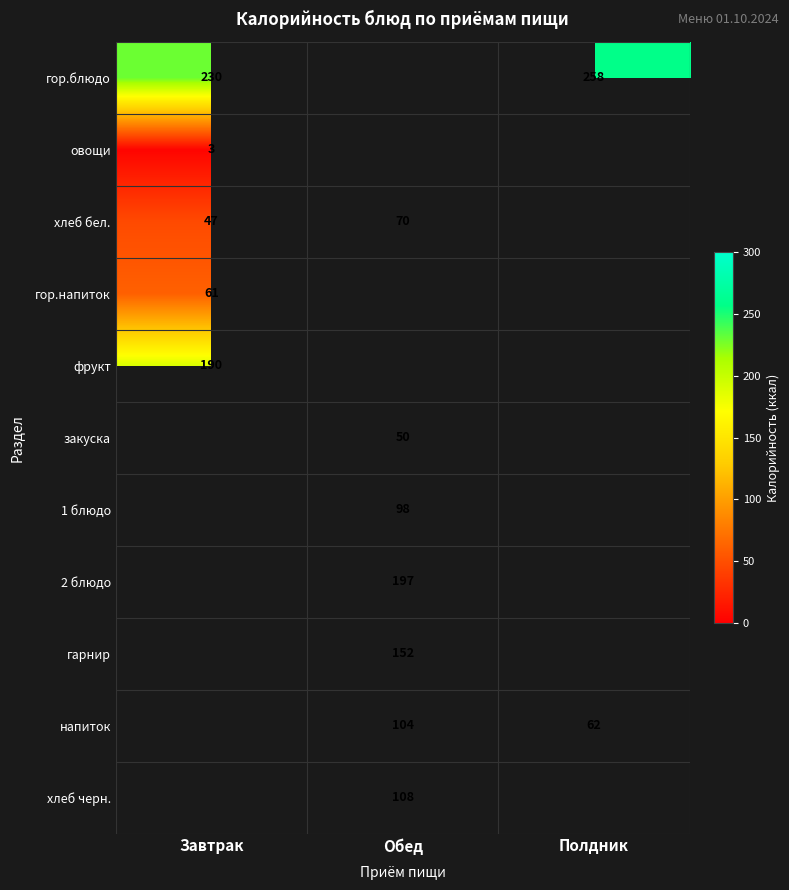

At how many categories does at least one series exceed 253?

1